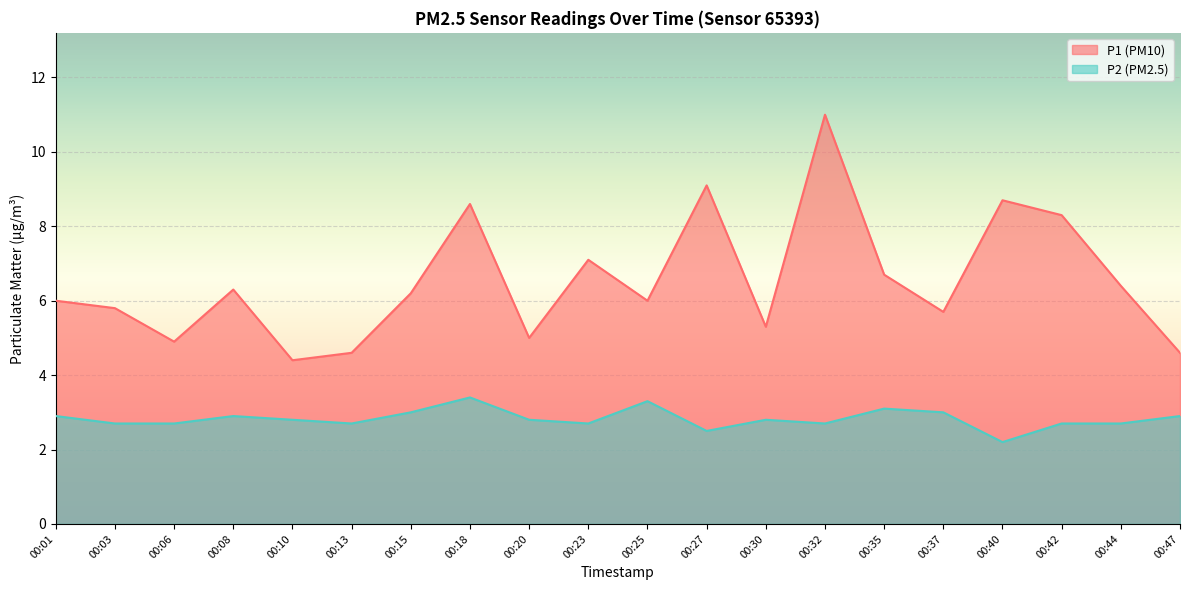

Which has a higher value, 00:20 or 00:10?

00:20